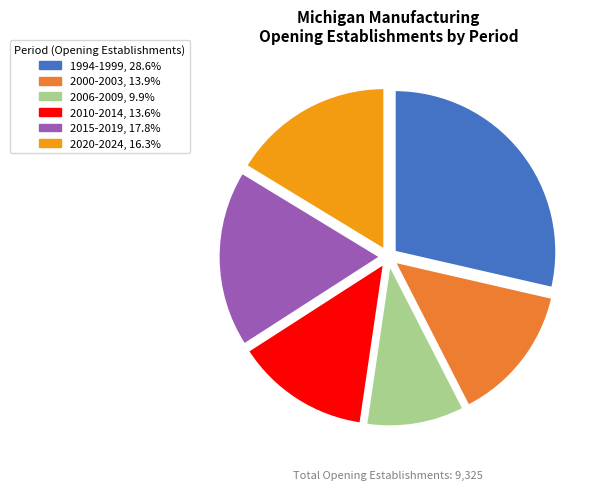

Approximately how many times larger is the value at 2015-2019, 17.8% compared to 2006-2009, 9.9%?

1.8